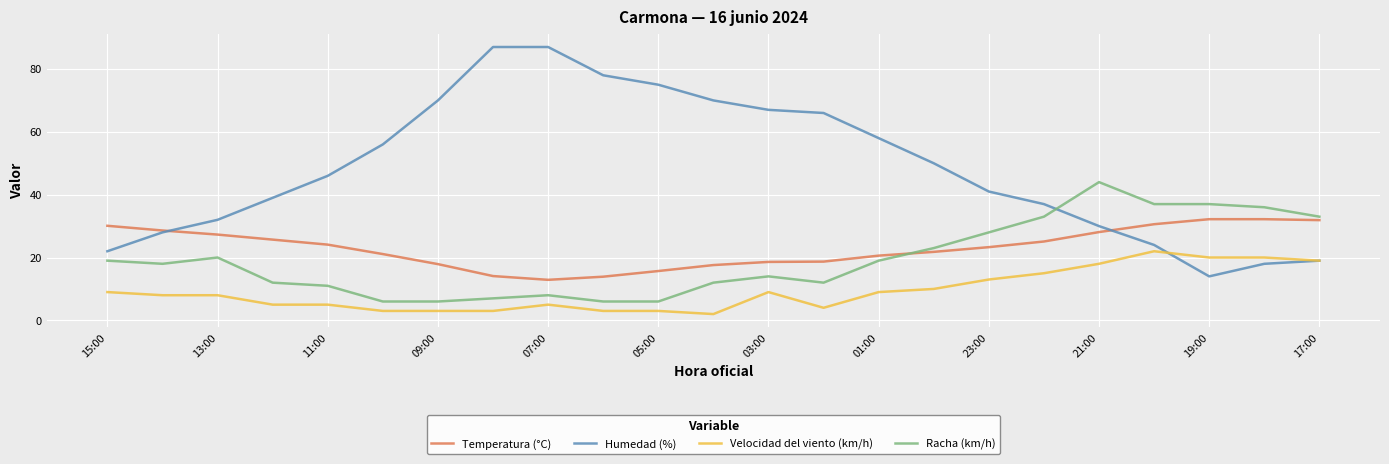

What is the difference between the maximum and second lowest values in the Temperatura (°C) series?

18.3